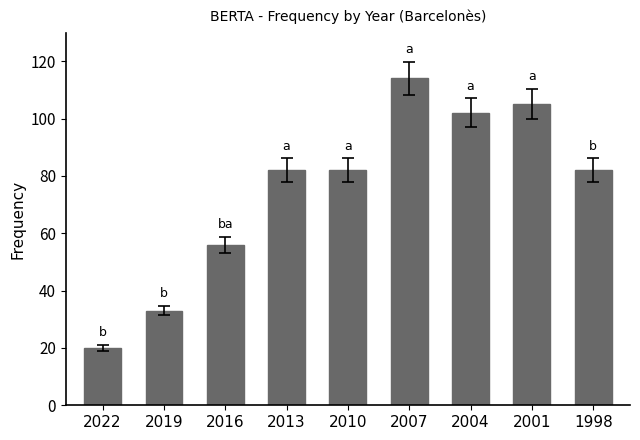

Reading left to right, what are all the values shown in this chart?

20	33	56	82	82	114	102	105	82